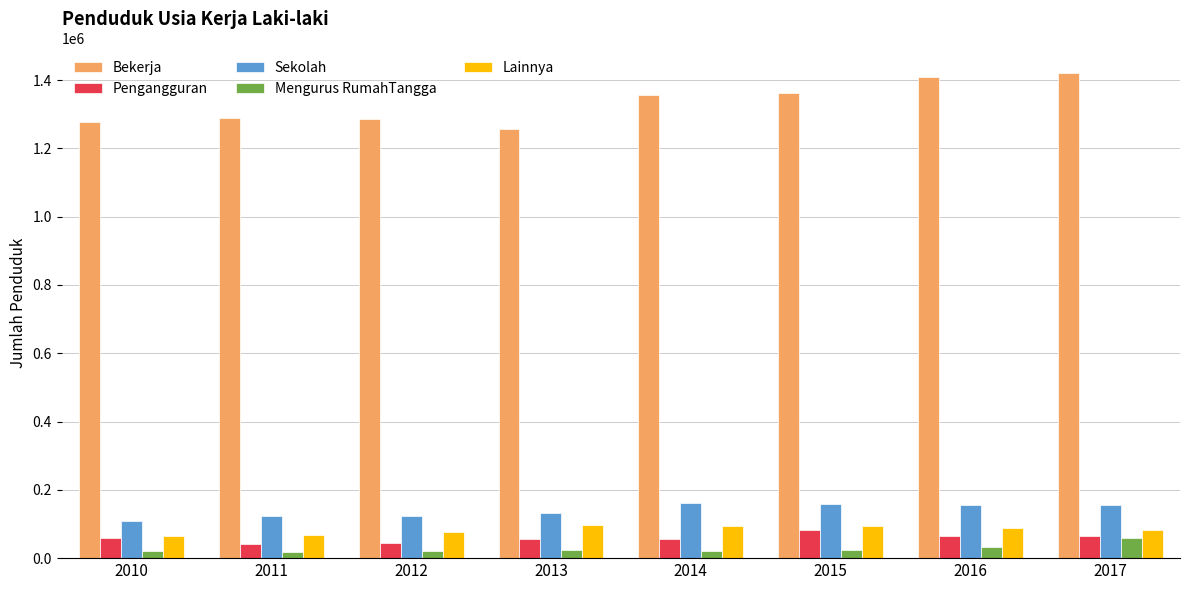

Which series changed the most between 2012 and 2014?

Bekerja